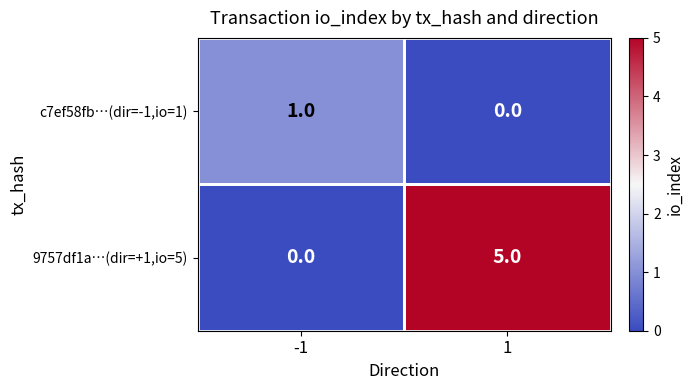

At 1, list the series in order from smallest to largest.

c7ef58fb…(dir=-1,io=1), 9757df1a…(dir=+1,io=5)